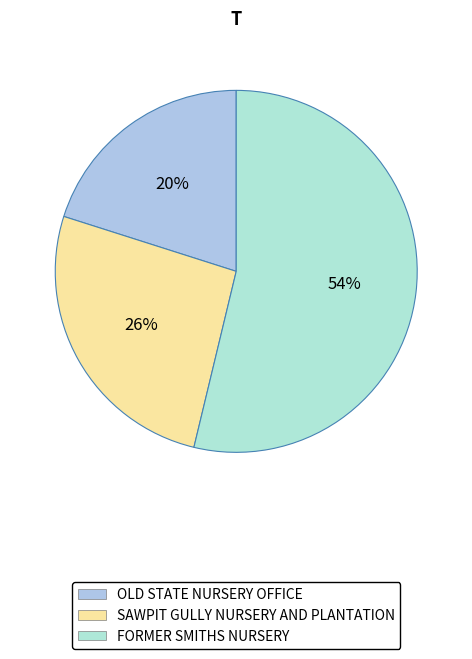

To the nearest percent, what percentage of the pie is FORMER SMITHS NURSERY?

54%